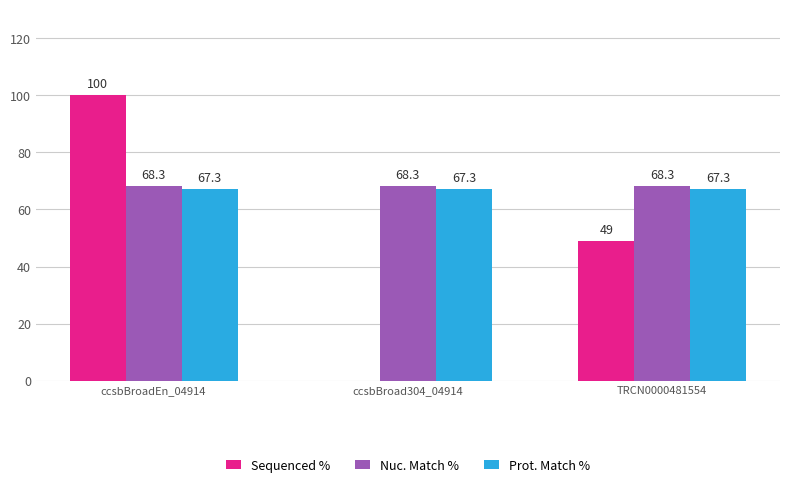

Which series changed the most between ccsbBroadEn_04914 and ccsbBroad304_04914?

Sequenced %